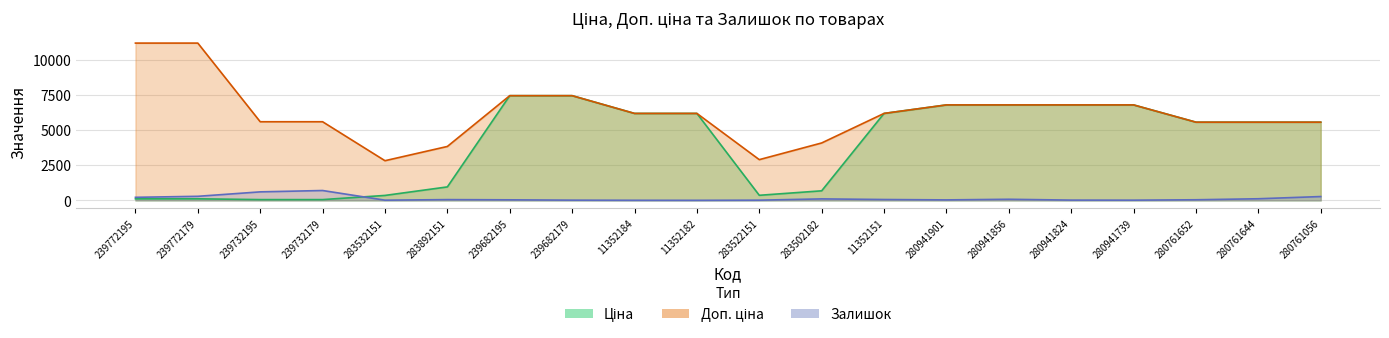

How many categories are shown in the chart?

20